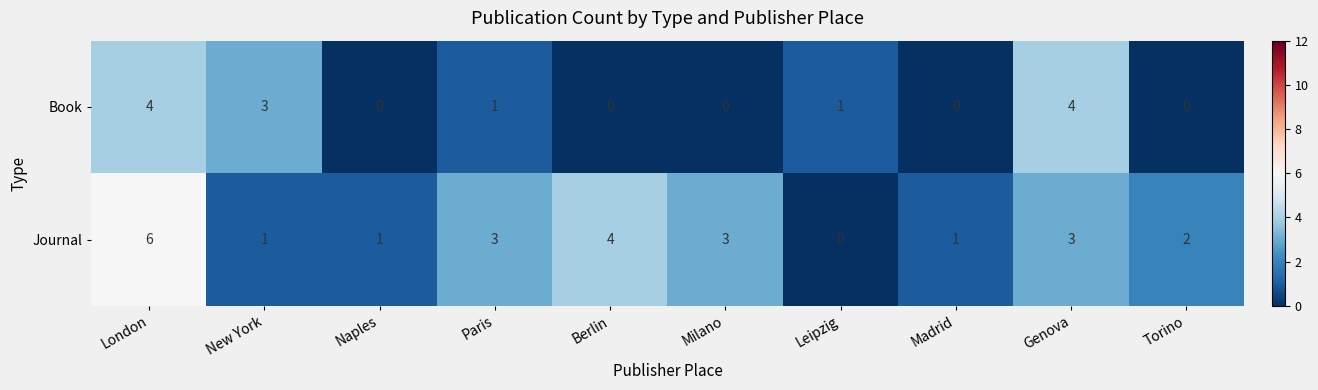

Which series changed the most between London and Milano?

Book